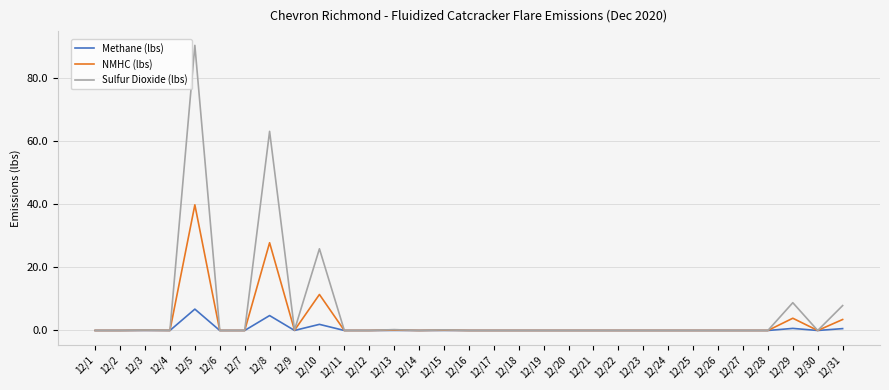

Which series has the largest range (max minus min)?

Sulfur Dioxide (lbs)